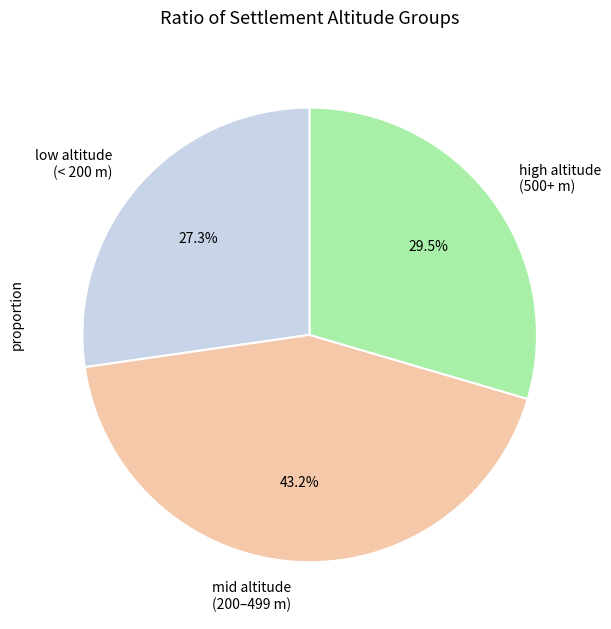

Count the number of slices in the pie.

3